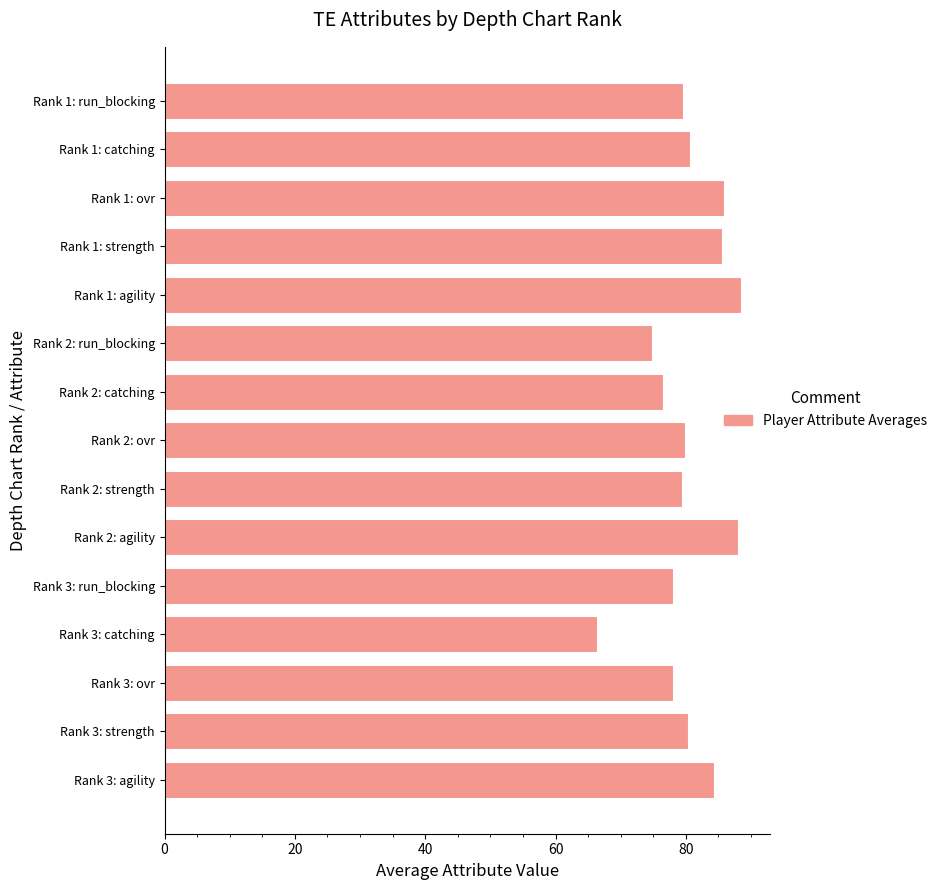

What position from the bottom is Rank 1: run_blocking?

15